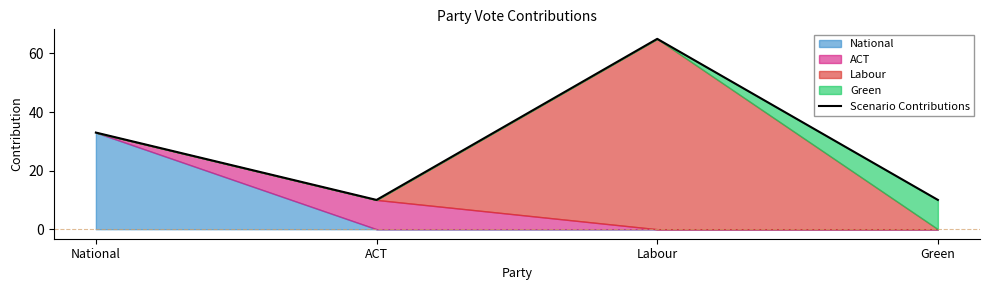

Reading left to right, what are all the values shown in this chart?

33	10	65	10